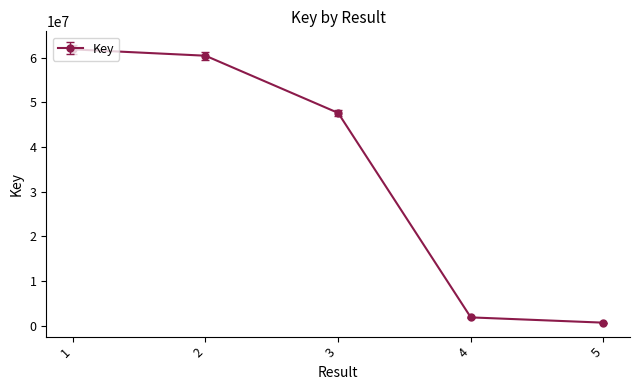

What is the difference between the maximum and minimum values?

61181923